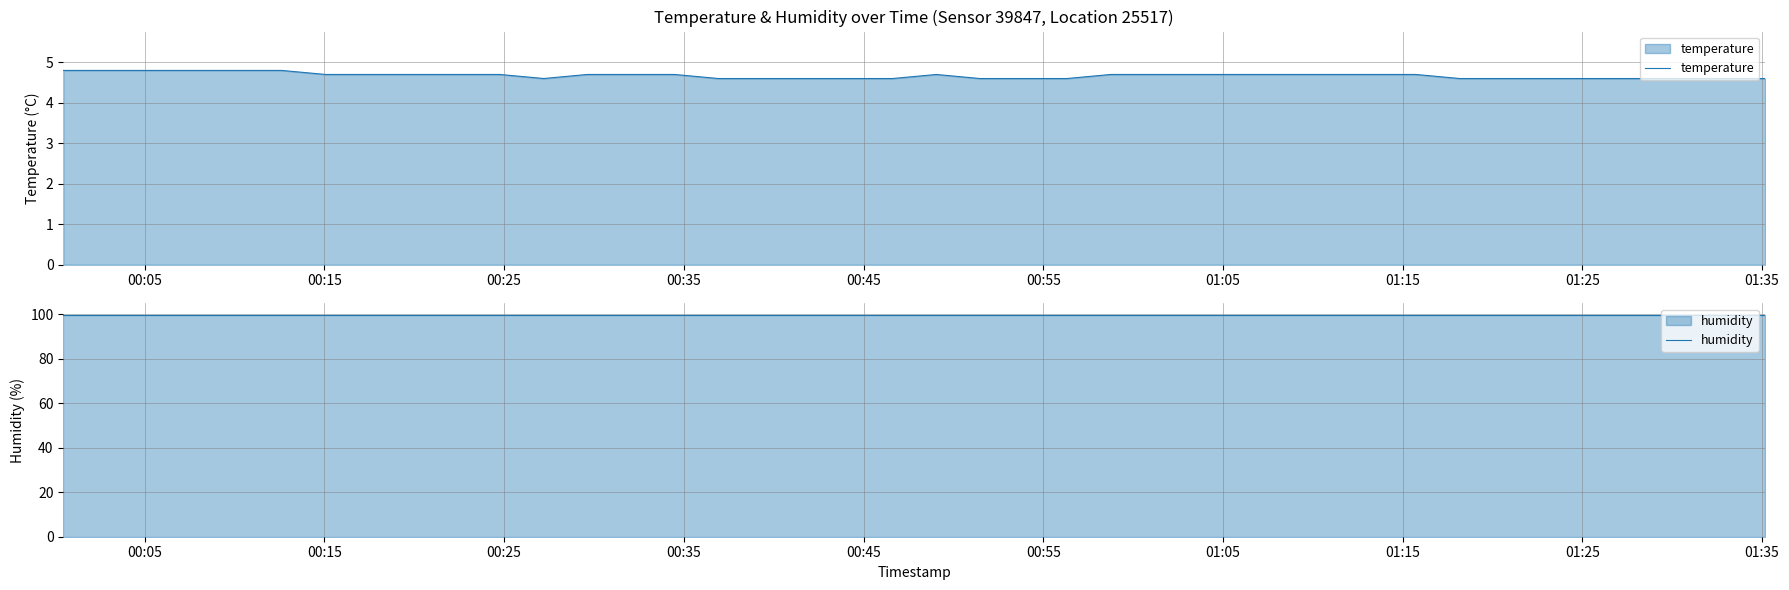

What is the maximum value for temperature?

4.8